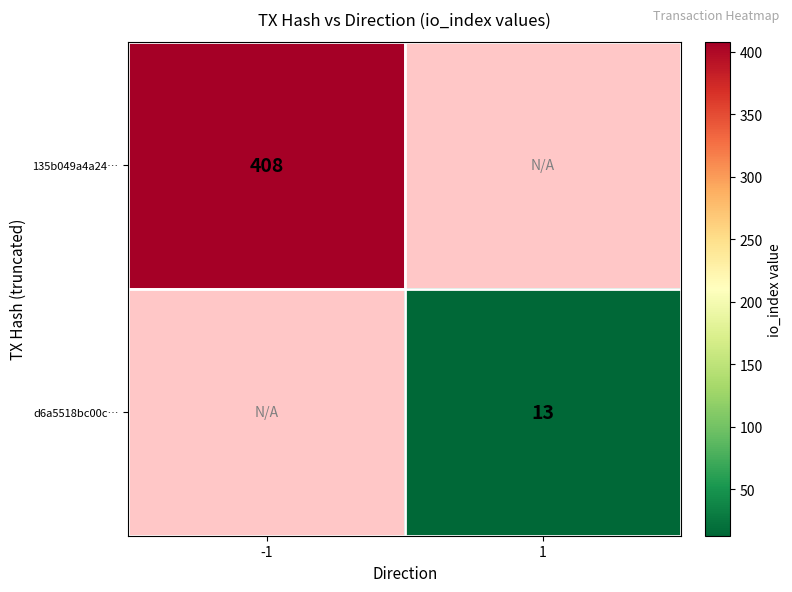

The 135b049a4a24… series shows 408 at -1. True or false?

True